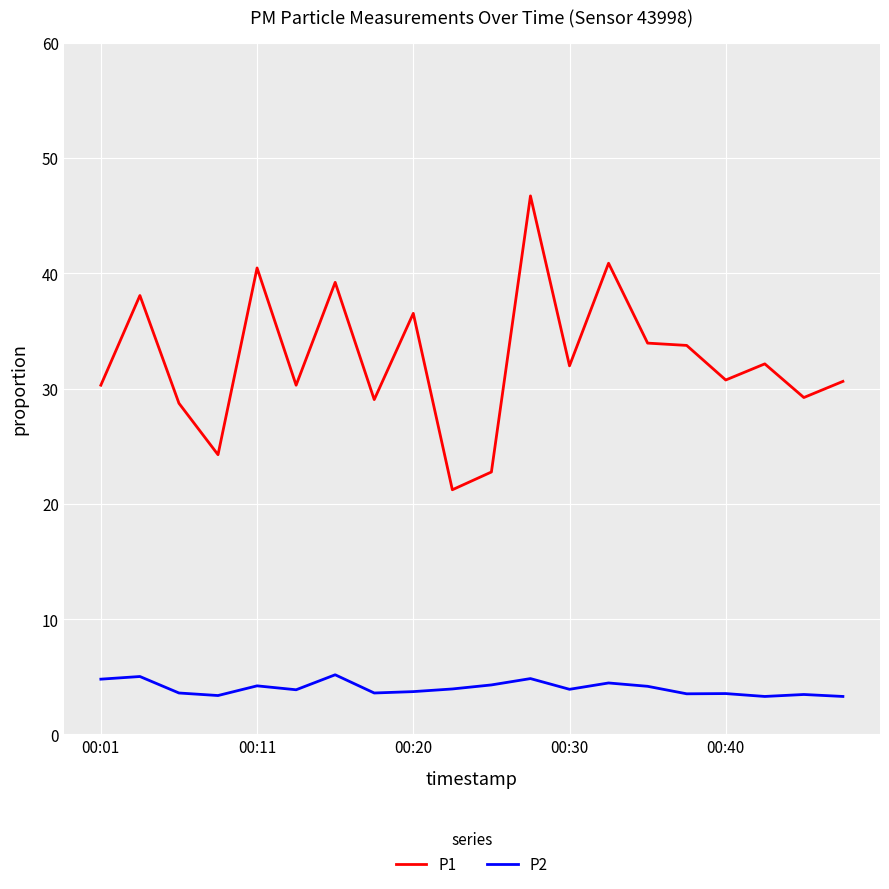

What is the lowest value of the P2 series?

3.3